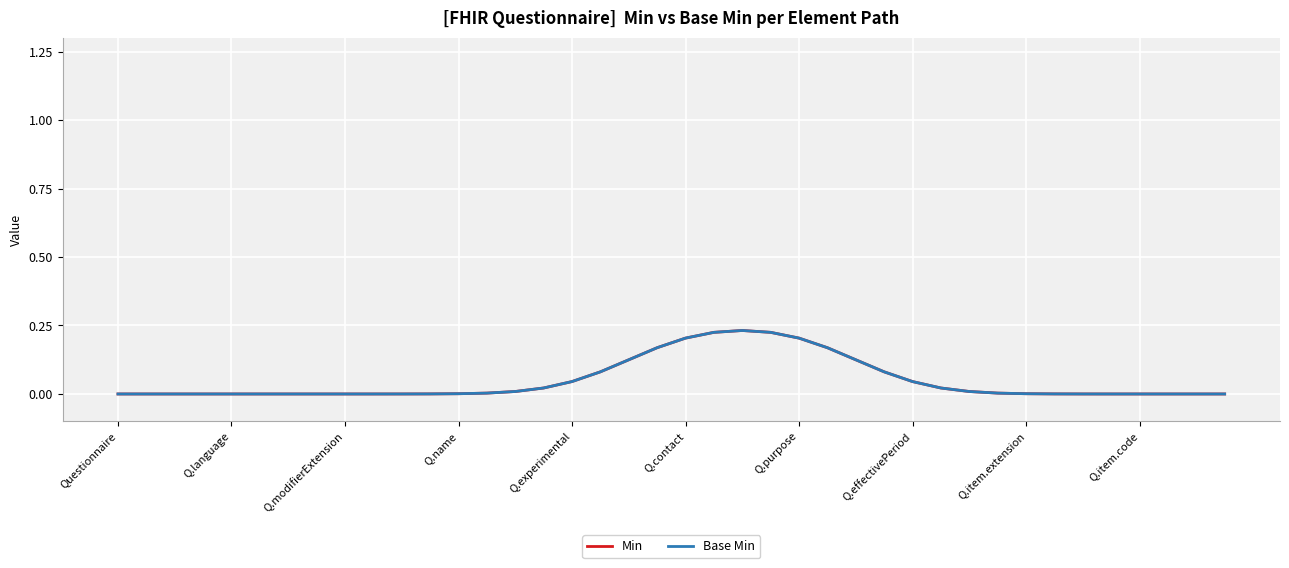

True or false: Min and Base Min cross at least once.

False